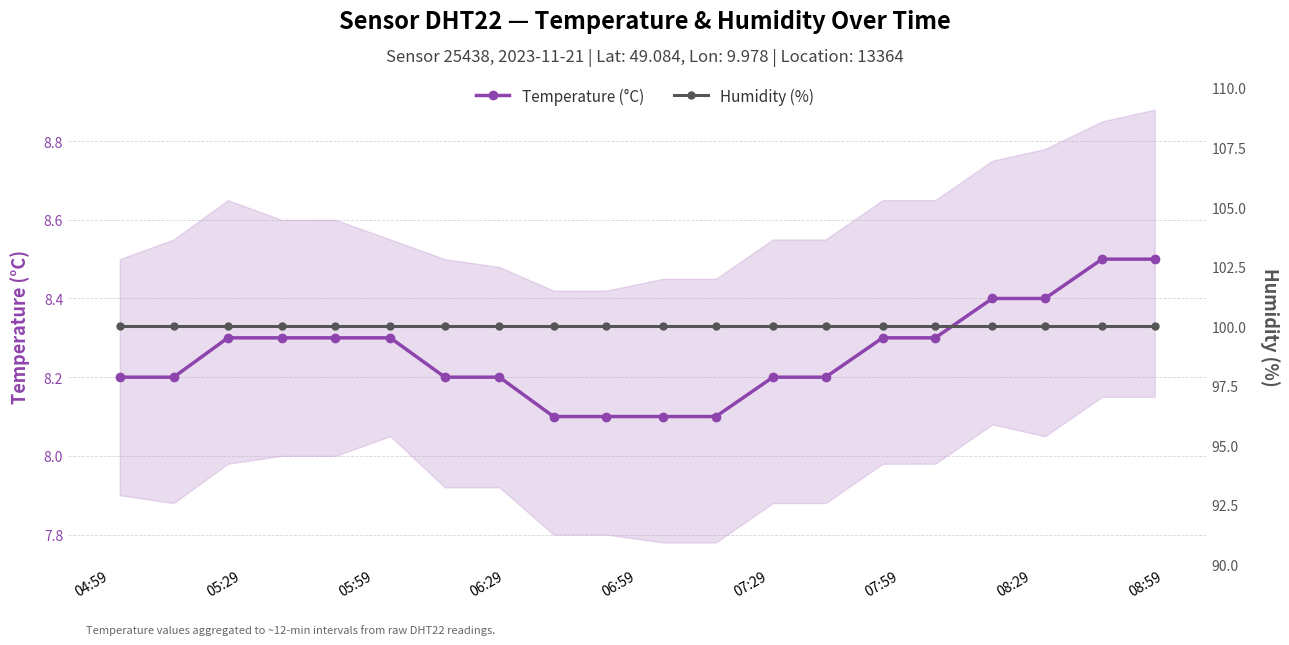

What is the sum of all Temperature (°C) values?

165.2